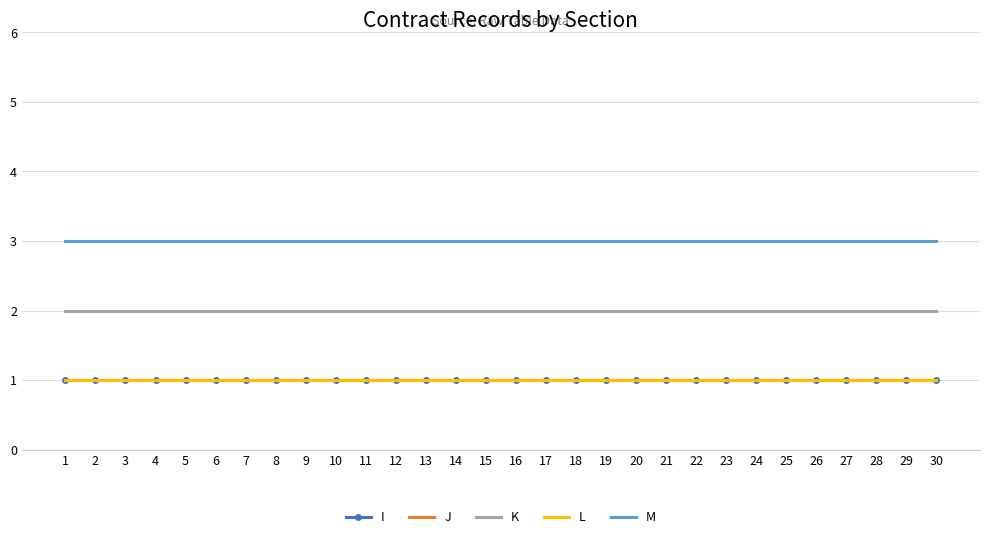

Between 21 and 9, which is larger?

21